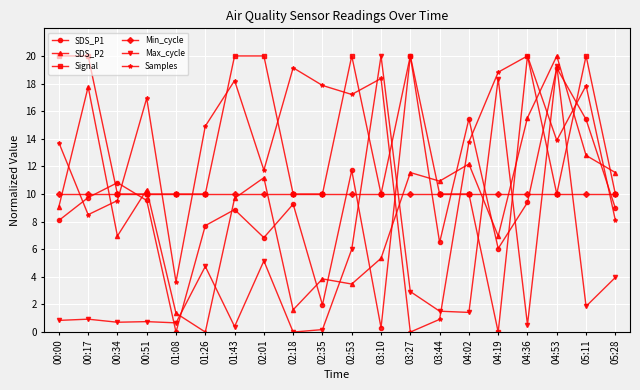

At which label is Samples closest to 10?

00:34